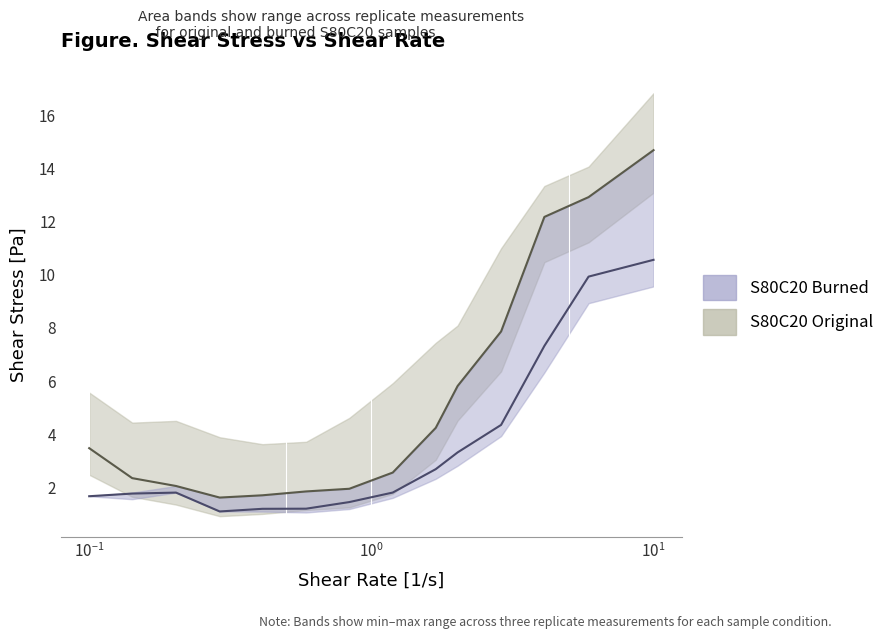

At how many categories does at least one series exceed 2?

10